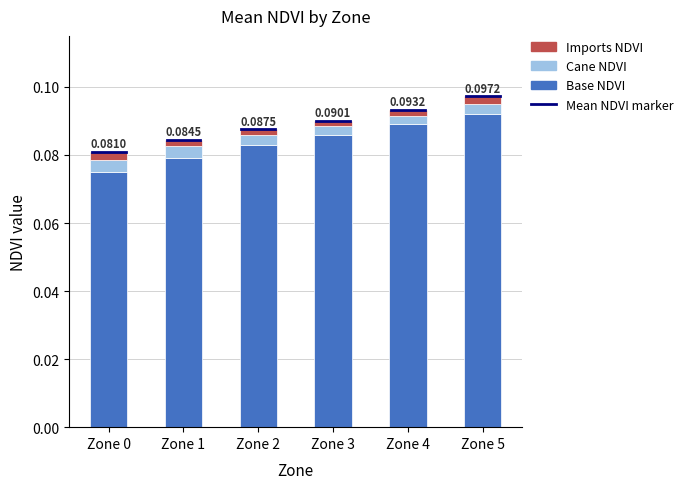

Are the bars grouped side by side (vs. stacked)?

No